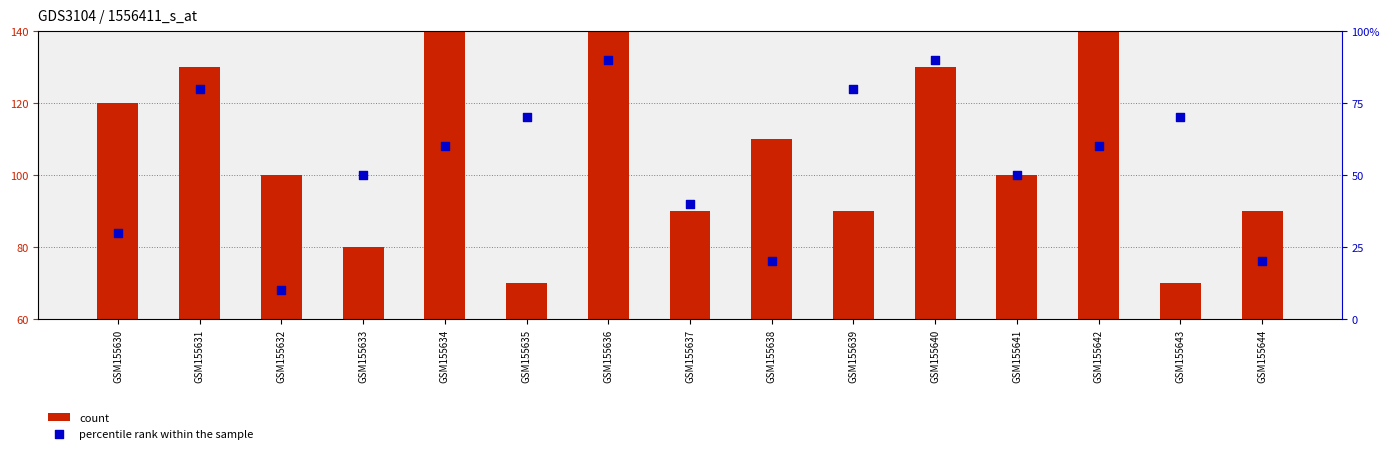

Which series reaches the minimum Y coordinate?

percentile rank within the sample